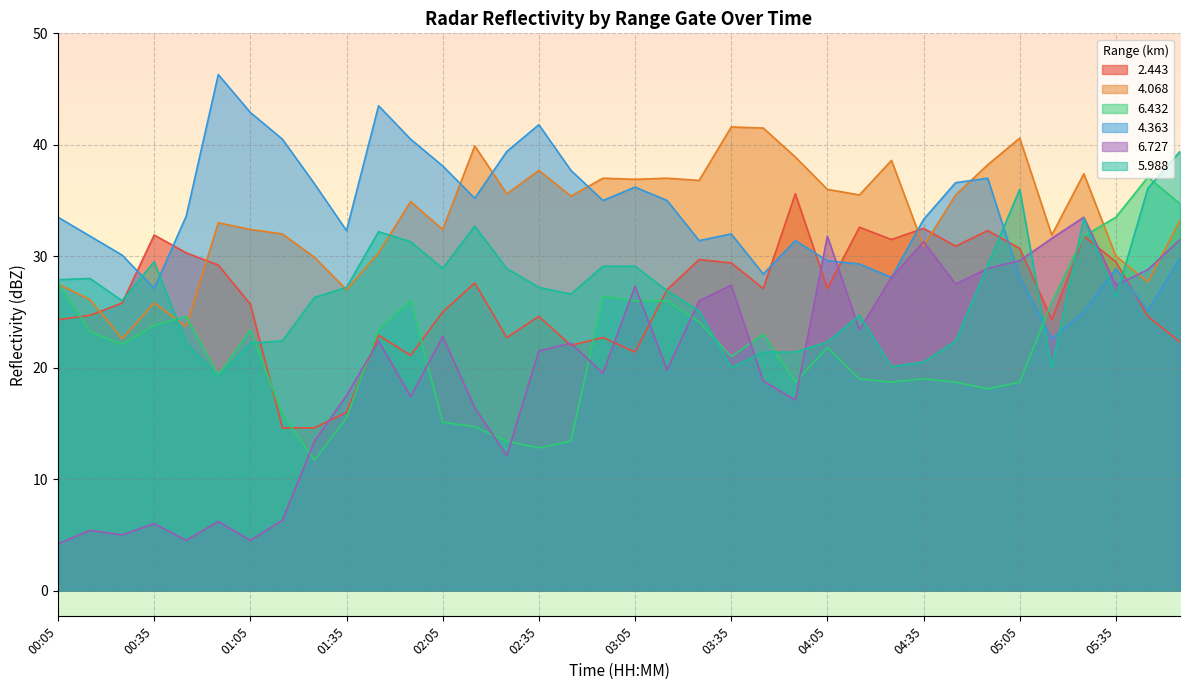

What are all the series names shown in the legend?

2.443, 4.068, 6.432, 4.363, 6.727, 5.988